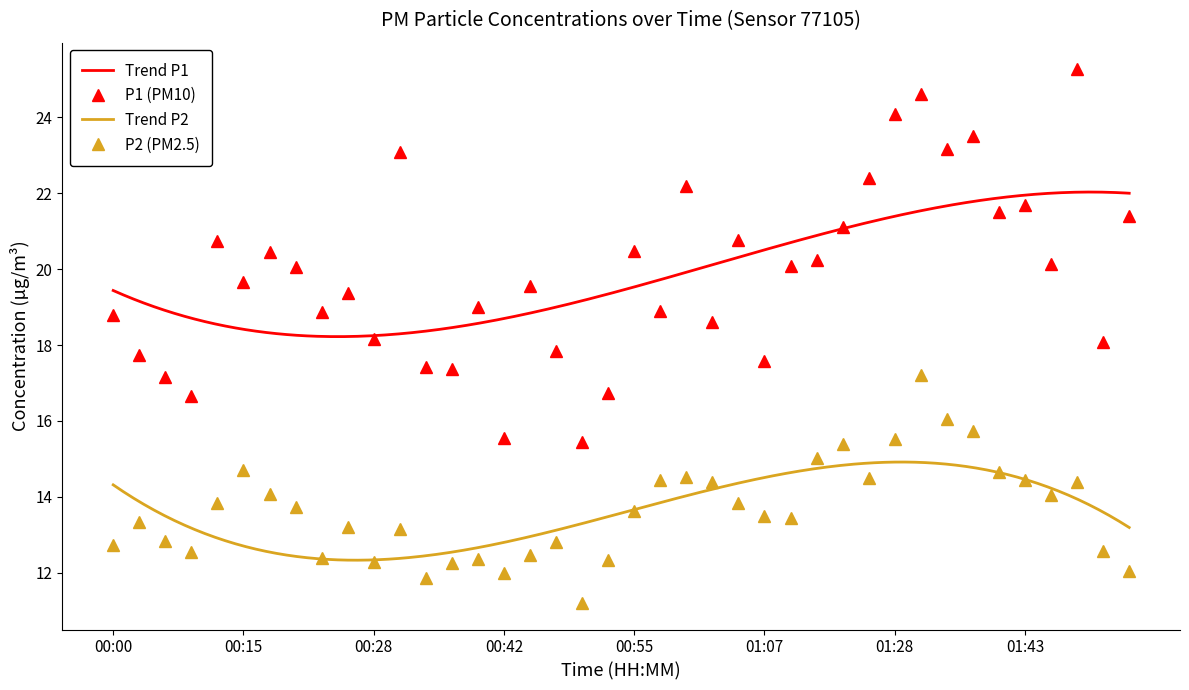

Rank the series by their maximum value, from lowest to highest.

P2, P1